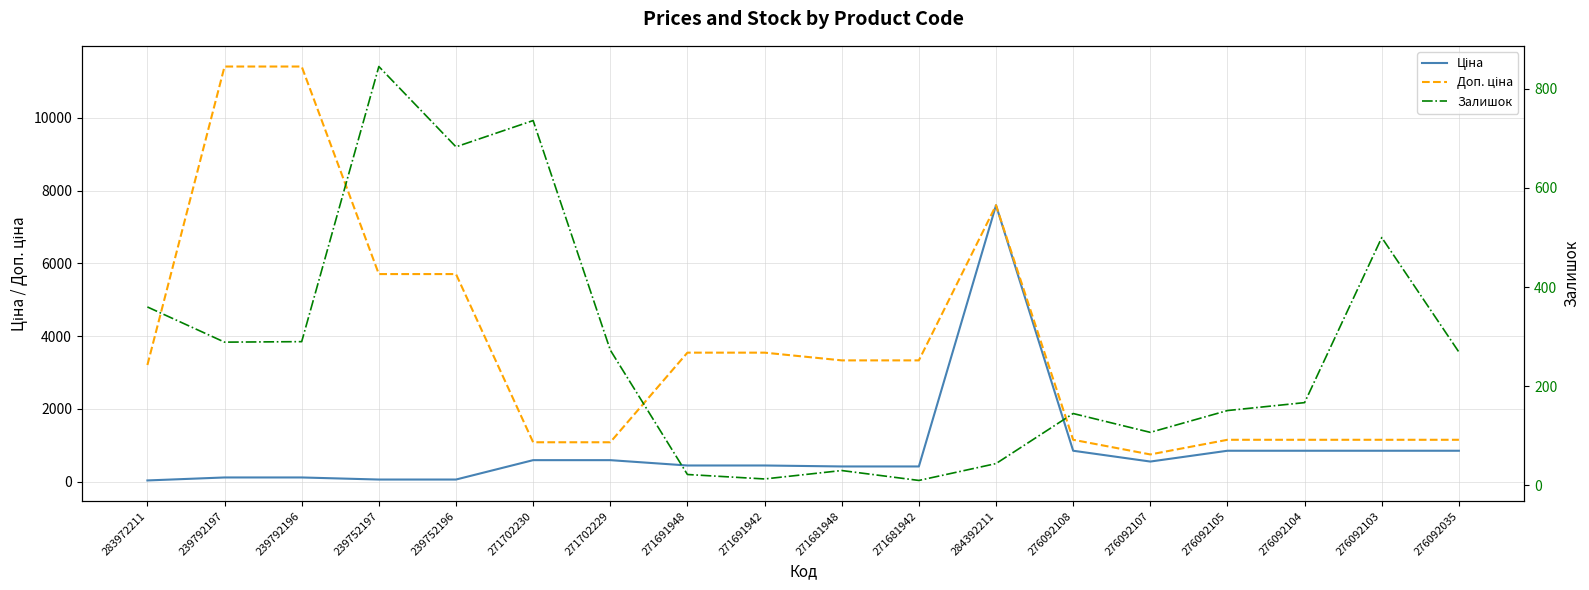

What is the value of the Ціна point at the 7th from the left?

589.9